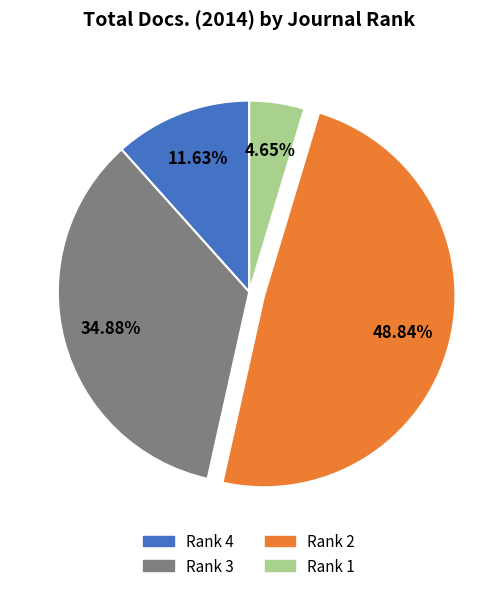

Which category has the smallest portion of the pie?

Rank 1